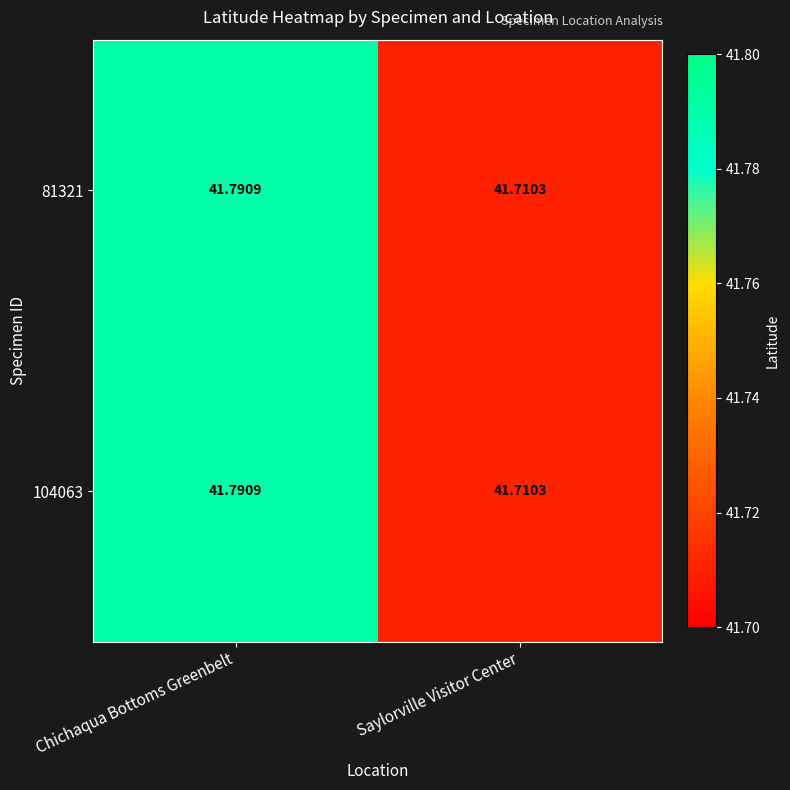

Rank the categories by 81321 value from lowest to highest.

Saylorville Visitor Center, Chichaqua Bottoms Greenbelt